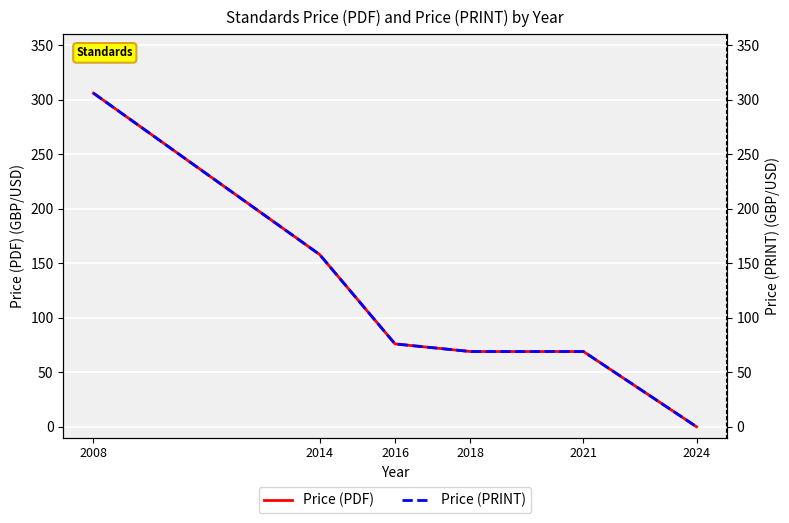

What is the value of the Price (PDF) point at the 3rd from the left?

76